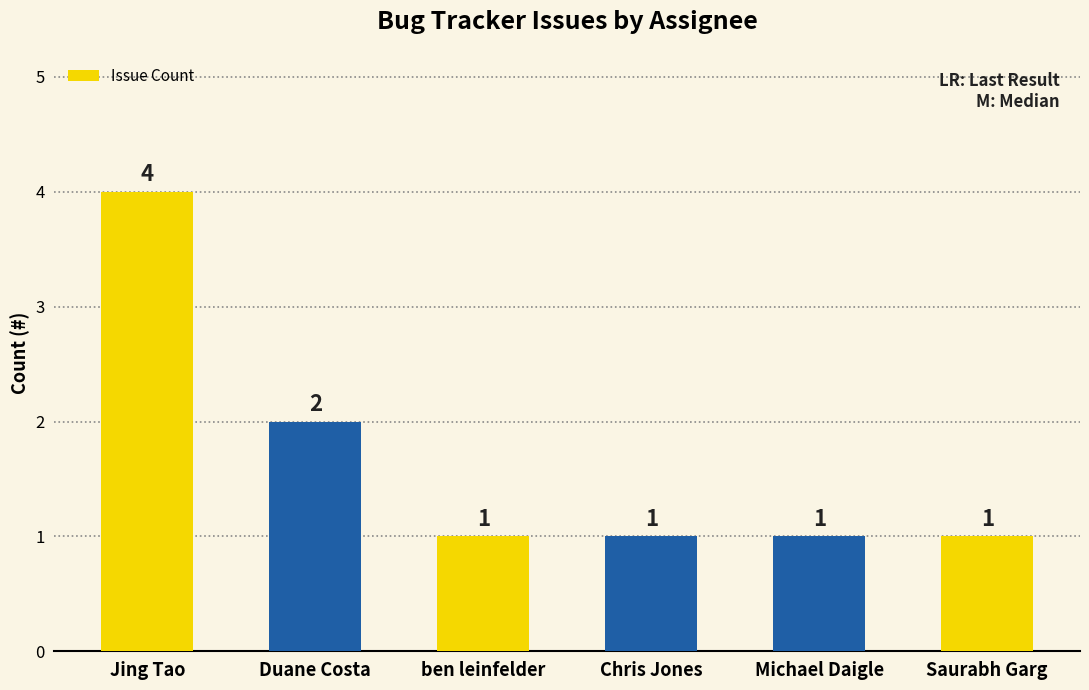

Are the bars horizontal?

No